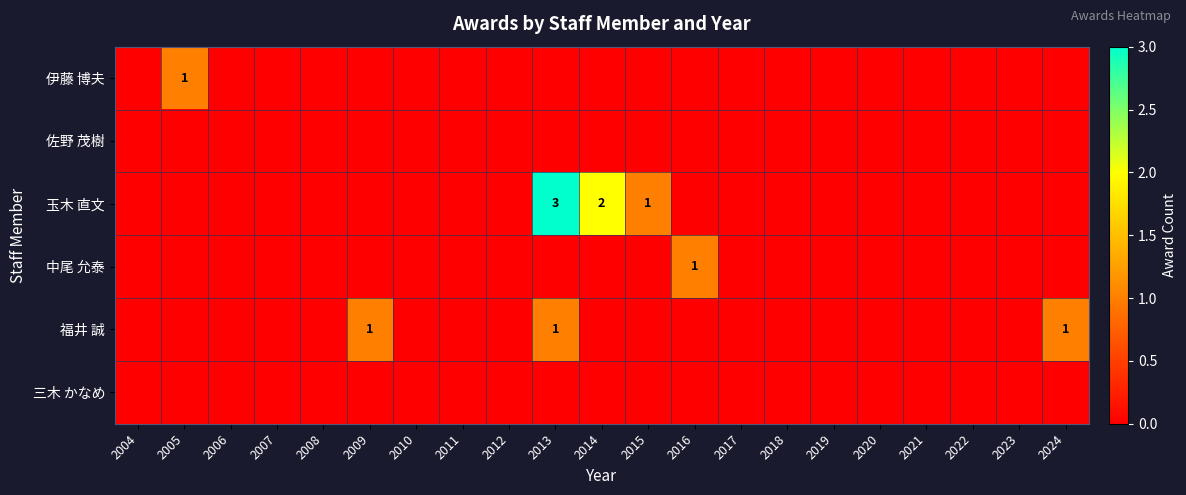

Which category has the lowest value across all series?

2004